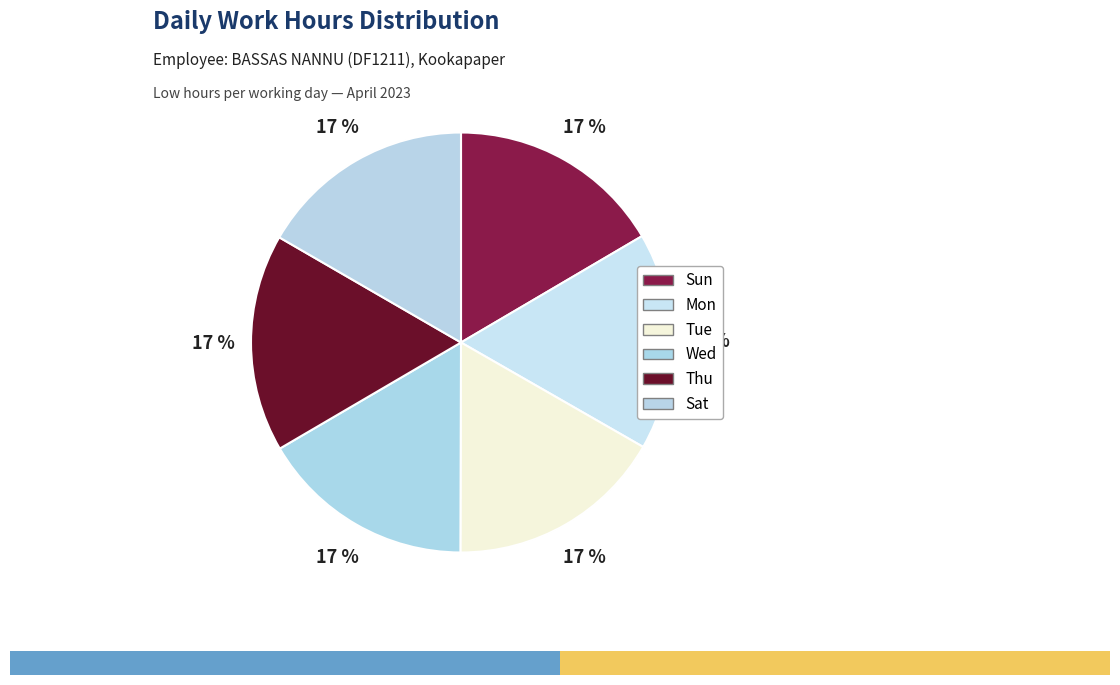

Which category has the smallest portion of the pie?

Wed